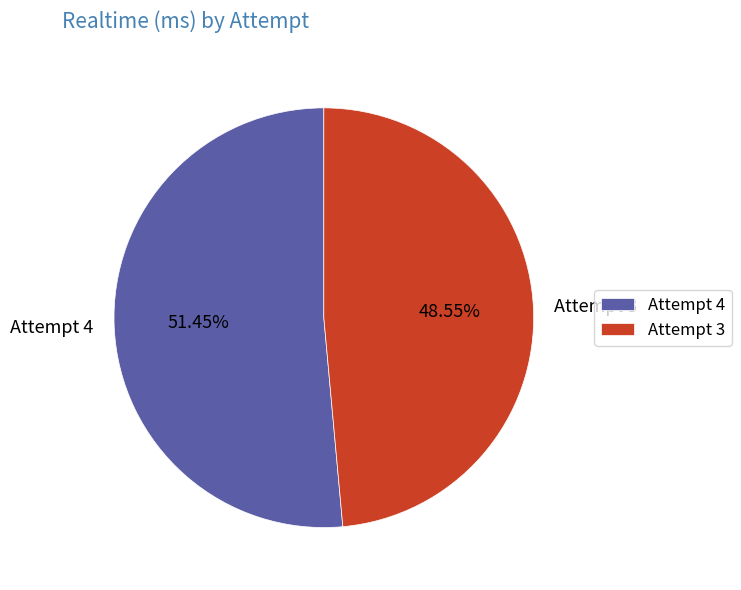

How many slices are in this pie chart?

2